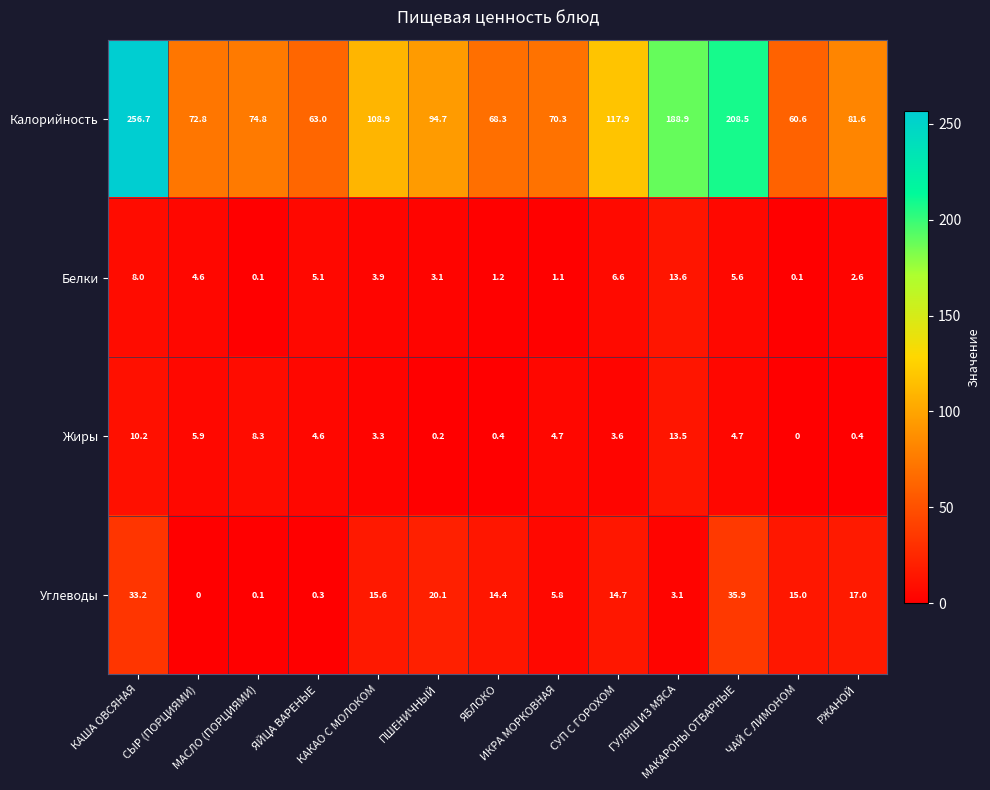

At ИКРА МОРКОВНАЯ, list the series in order from smallest to largest.

Белки, Жиры, Углеводы, Калорийность